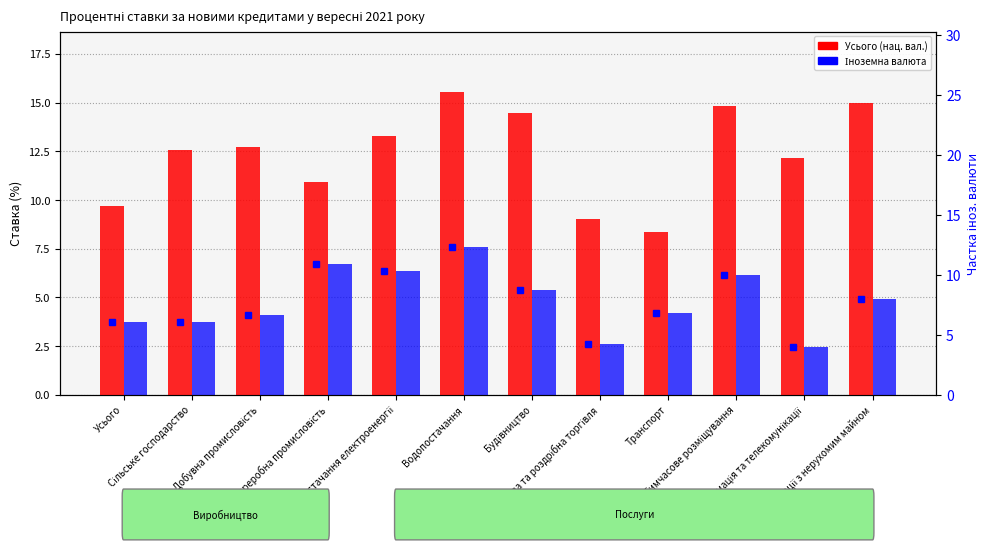

What is the lowest value of the Усього (нац. вал.) series?

8.3